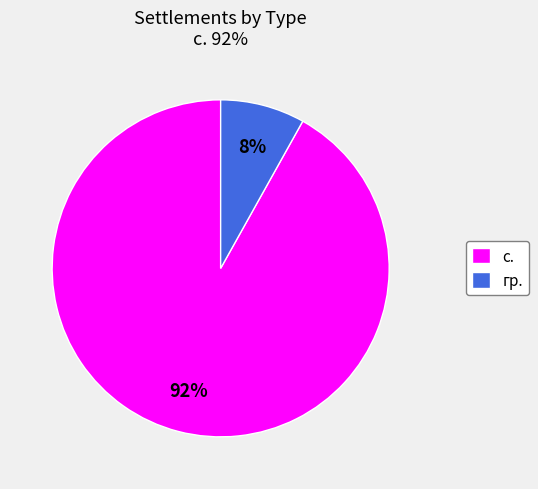

How many slices are in this pie chart?

2